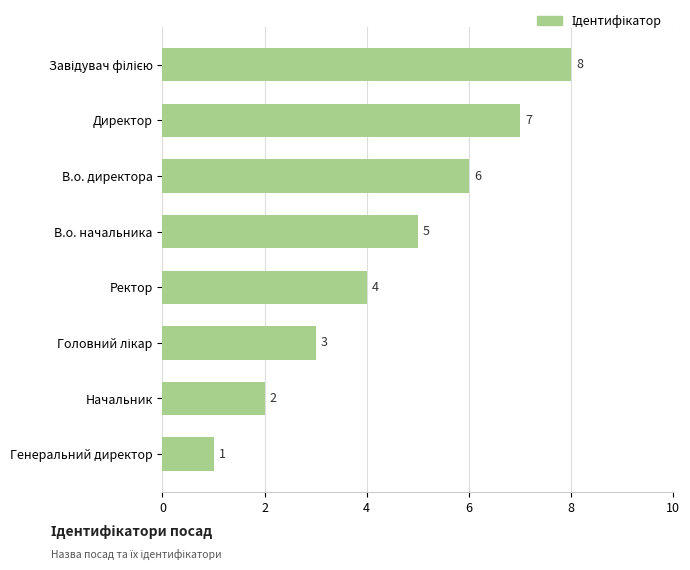

How many distinct data groups are displayed?

1